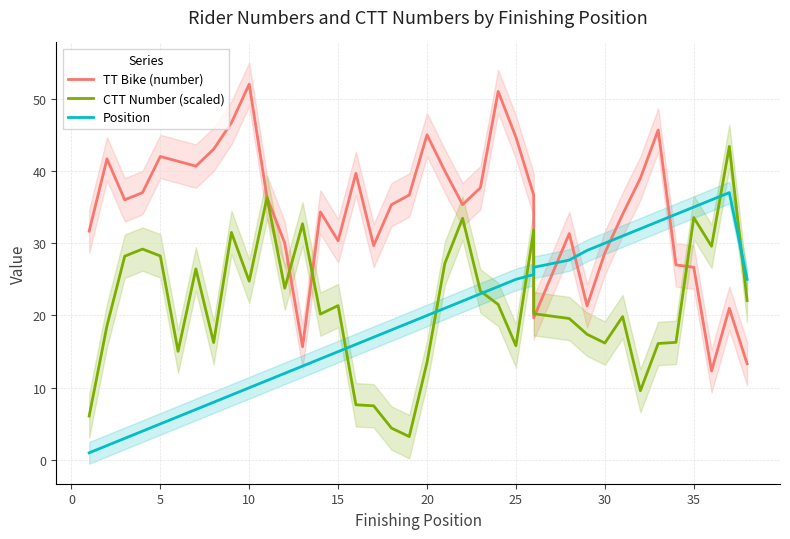

The value of TT Bike (number) at 5 is 16.4. True or false?

False